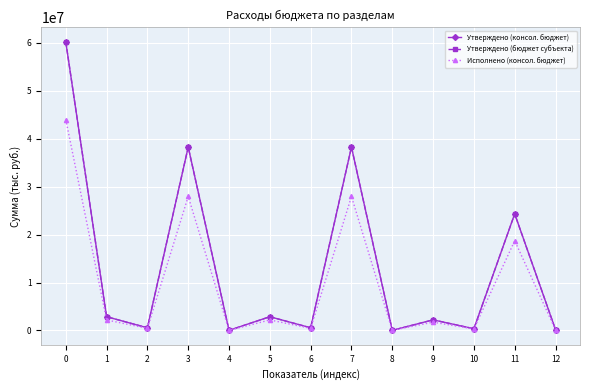

What is the value of the Исполнено (консол. бюджет) point at the 5th from the left?

12993.0